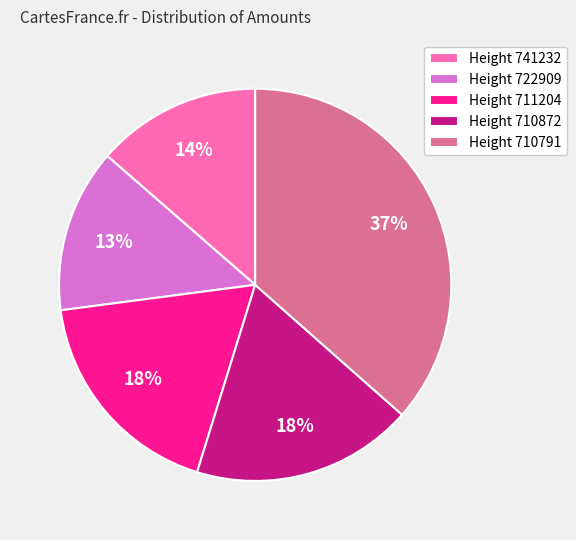

Approximately how many times larger is the value at Height 711204 compared to Height 710791?

0.5